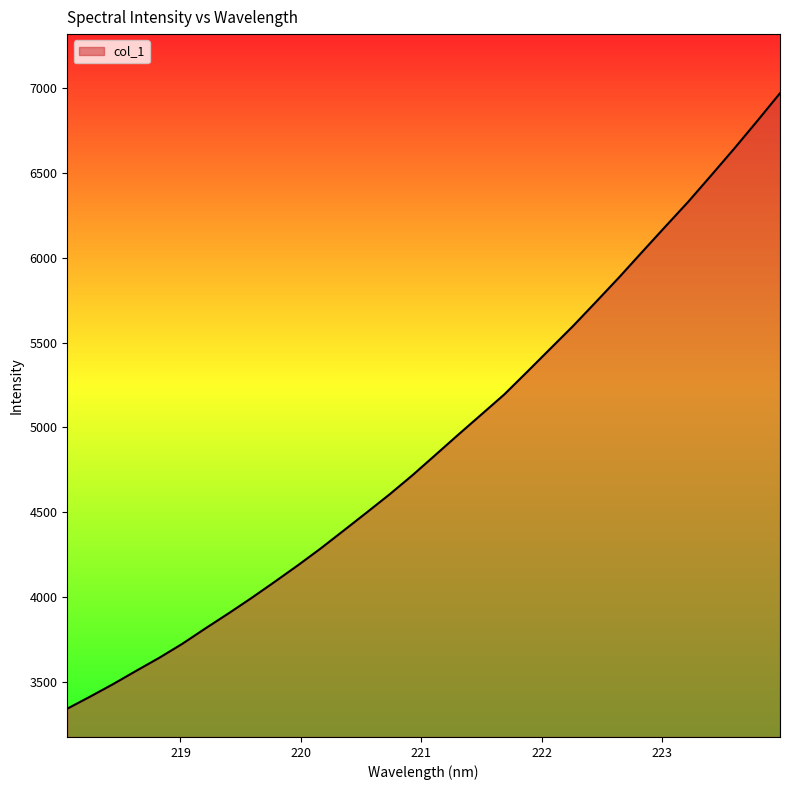

What is the average value?

4912.2